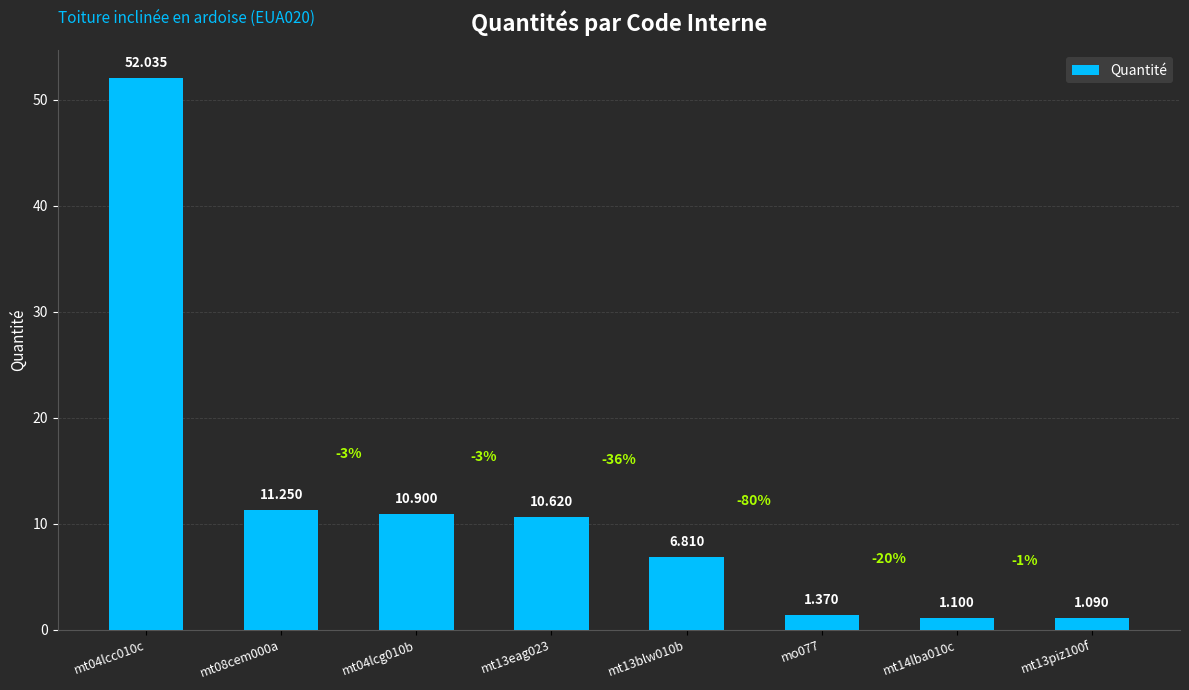

Rank the categories by value from highest to lowest.

mt04lcc010c, mt08cem000a, mt04lcg010b, mt13eag023, mt13blw010b, mo077, mt14lba010c, mt13piz100f